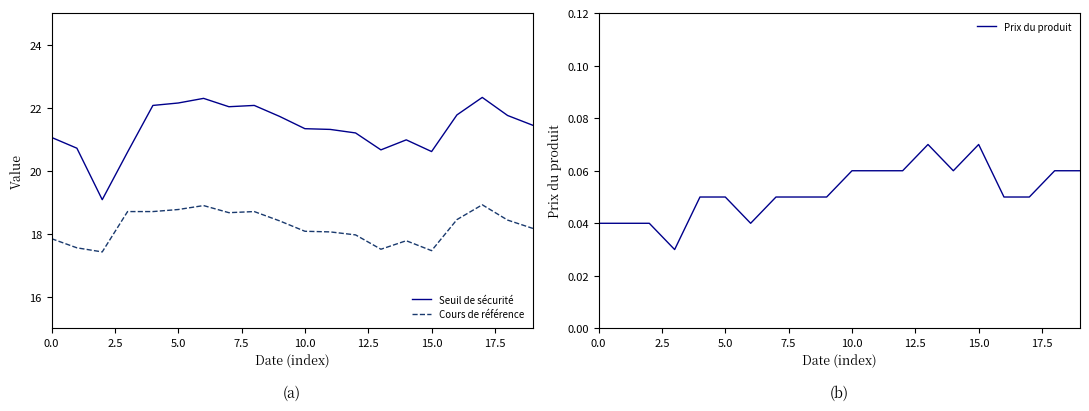

Which category has the highest value across all series?

17